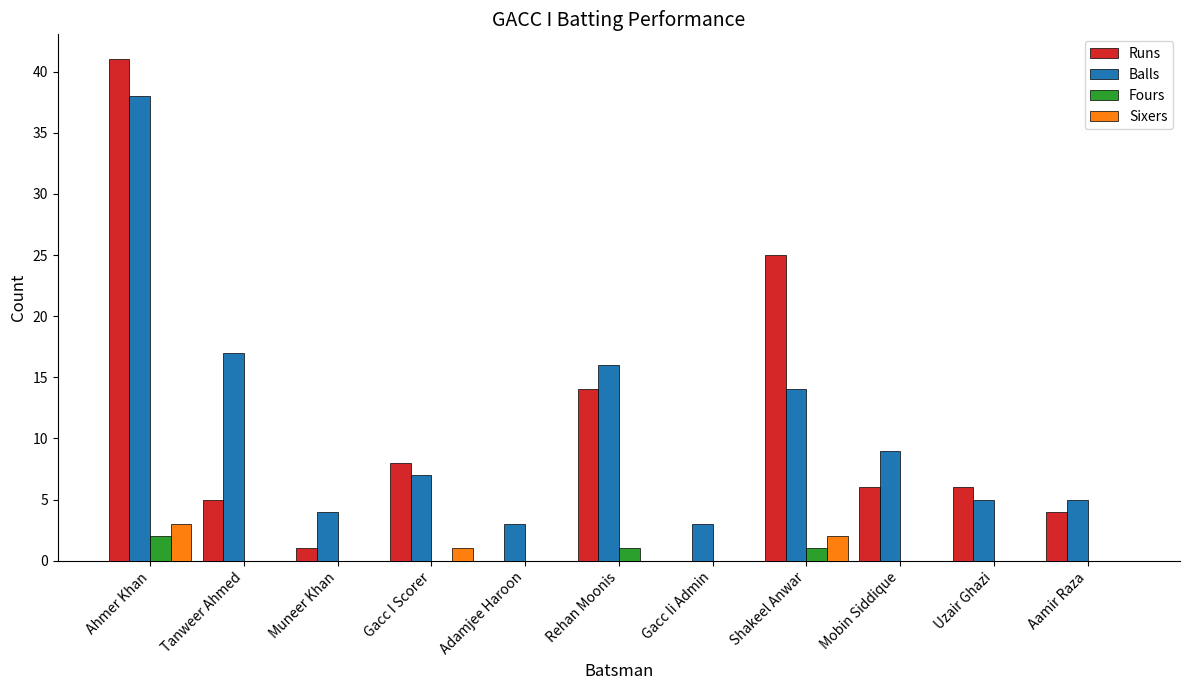

How many series are shown in this chart?

4